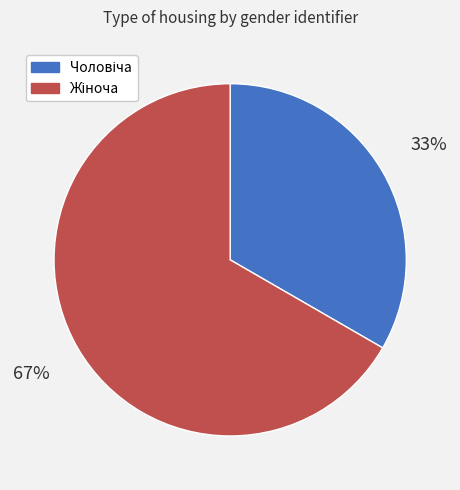

How many slices are in this pie chart?

2